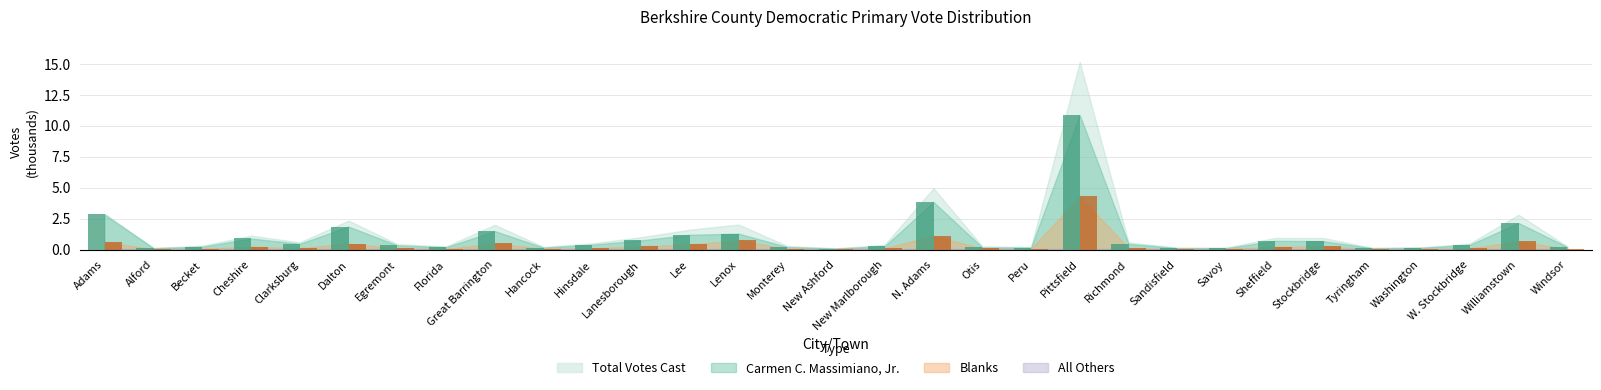

What is the label of the 3rd bar from the left?

Becket